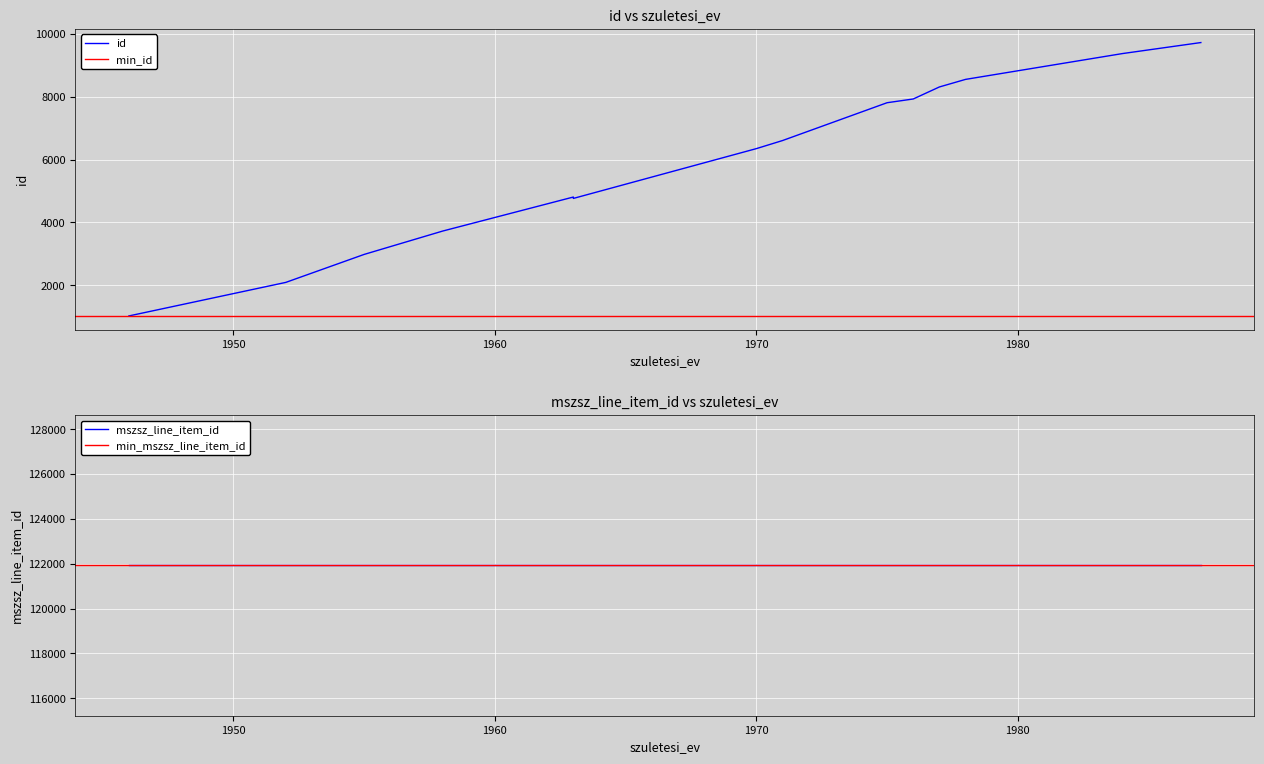

What is the value of the 14th point from the left?

9729